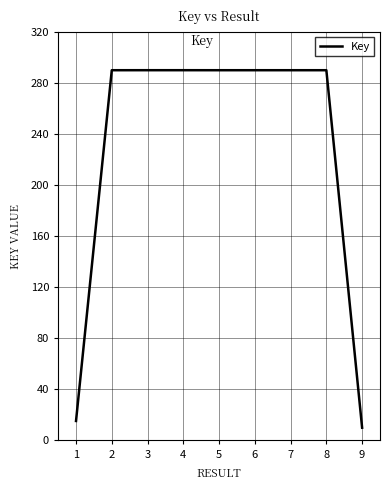

True or false: the data shows 426.8 at 3.

False